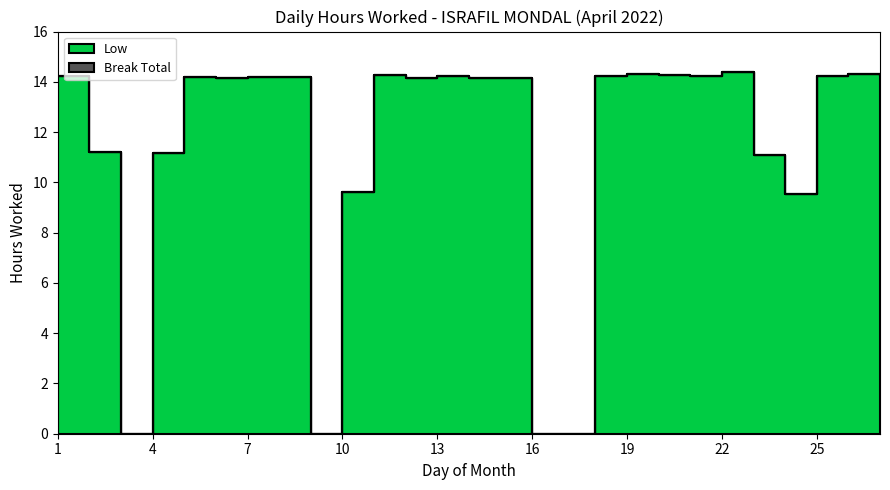

Reading right to left, what are all the values shown in this chart?

27=14.2	26=14.3	25=14.2	24=9.5	23=11.1	22=14.4	21=14.2	20=14.3	19=14.3	18=14.2	17=0.0	16=0.0	15=14.2	14=14.2	13=14.2	12=14.2	11=14.3	10=9.6	9=0.0	8=14.2	7=14.2	6=14.1	5=14.2	4=11.2	3=0.0	2=11.2	1=14.2